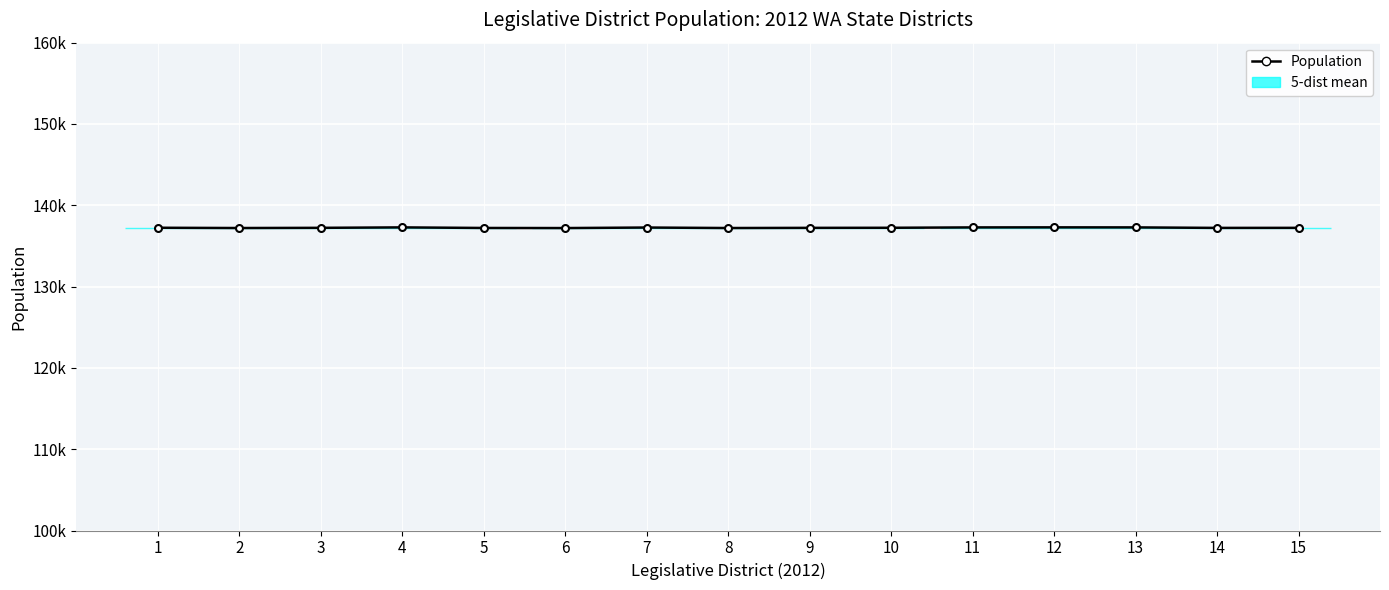

How many lines are shown in the chart?

1